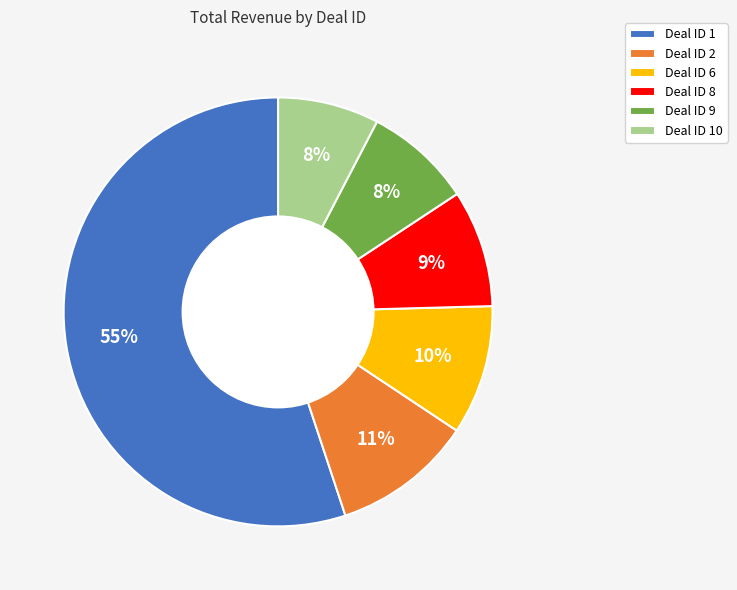

What is the majority slice?

Deal ID 1